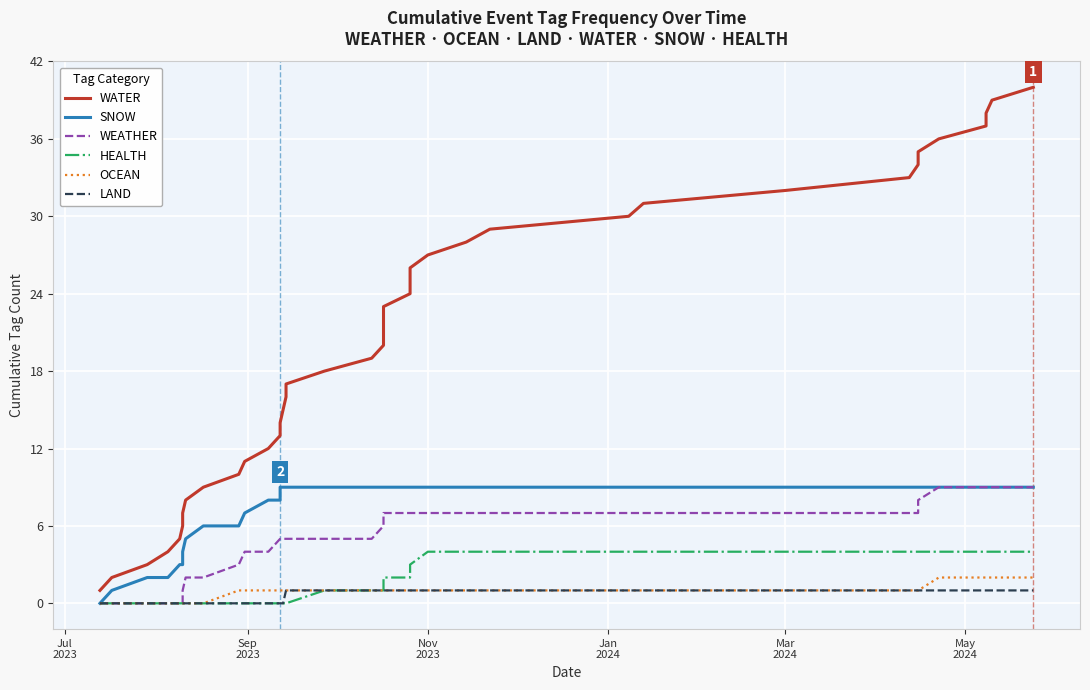

How many lines are shown in the chart?

6